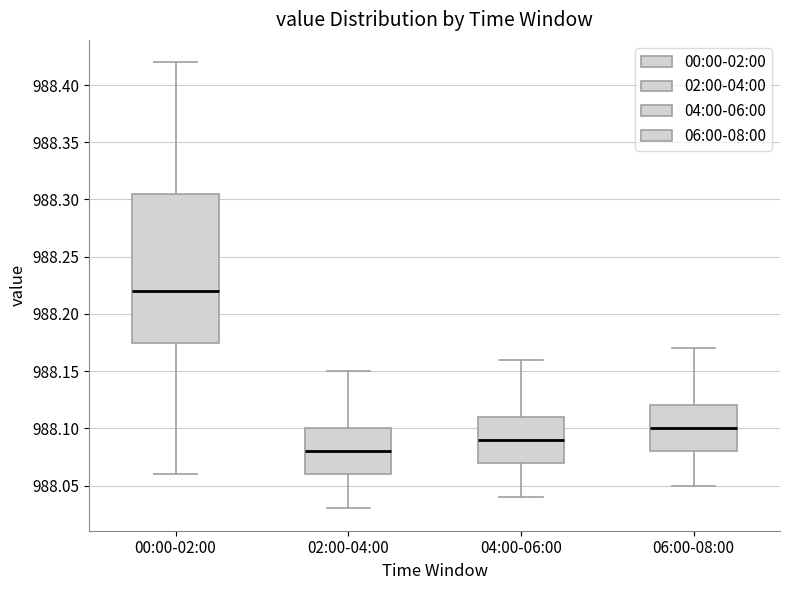

Reading left to right, read every box against the y-axis: the position of its median line, the range the box covers, and the ends of its whiskers. The values are not printed on the chart, so give them approximately, as read against the axis.

00:00-02:00: median 988.220, box 988.175 to 988.305, whiskers 988.060 to 988.420
02:00-04:00: median 988.080, box 988.060 to 988.100, whiskers 988.030 to 988.150
04:00-06:00: median 988.090, box 988.070 to 988.110, whiskers 988.040 to 988.160
06:00-08:00: median 988.100, box 988.080 to 988.120, whiskers 988.050 to 988.170